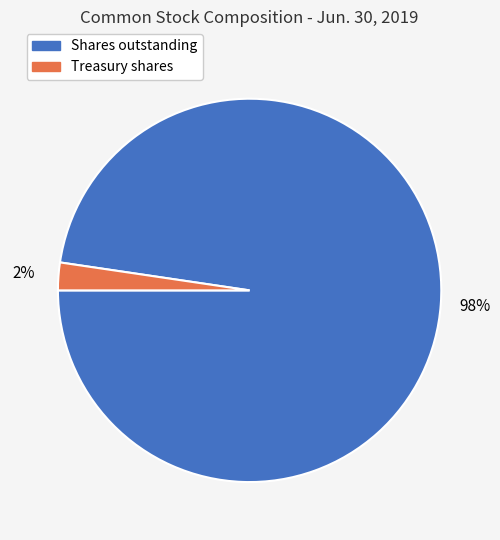

True or false: Shares outstanding accounts for 98% of the total.

True